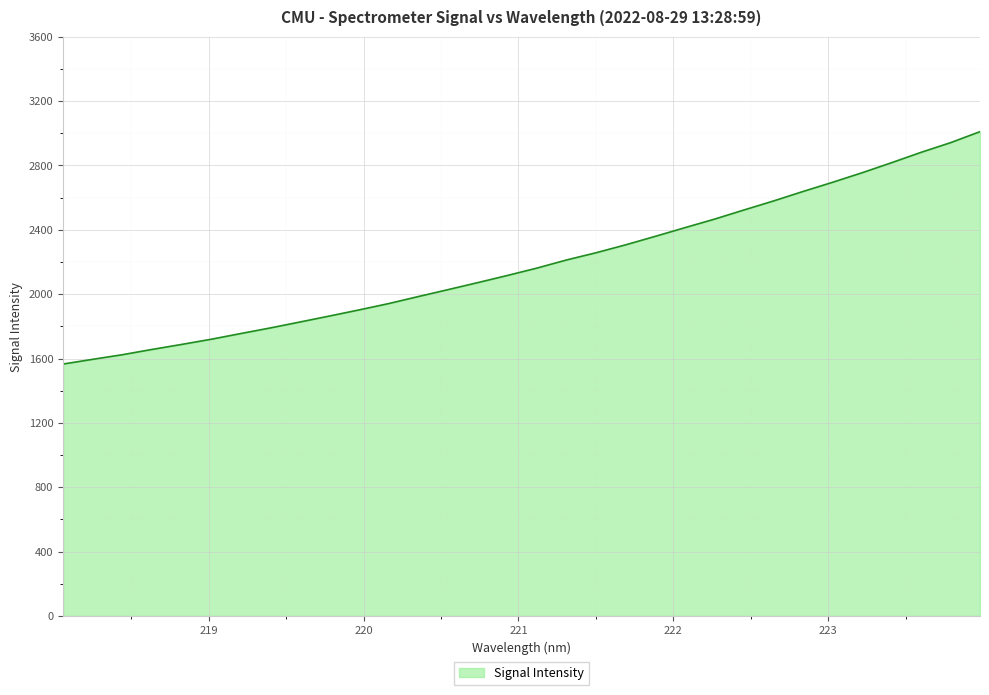

Reading left to right, transcribe all the data shown in this chart.

1565.6	1594.9	1623.5	1656.2	1687.4	1719.6	1755.1	1790.0	1826.8	1864.1	1902.1	1941.4	1985.0	2027.9	2071.2	2115.6	2161.5	2211.9	2256.9	2306.0	2358.6	2412.4	2465.4	2522.4	2578.5	2637.5	2694.7	2753.9	2816.6	2881.1	2941.3	3009.9